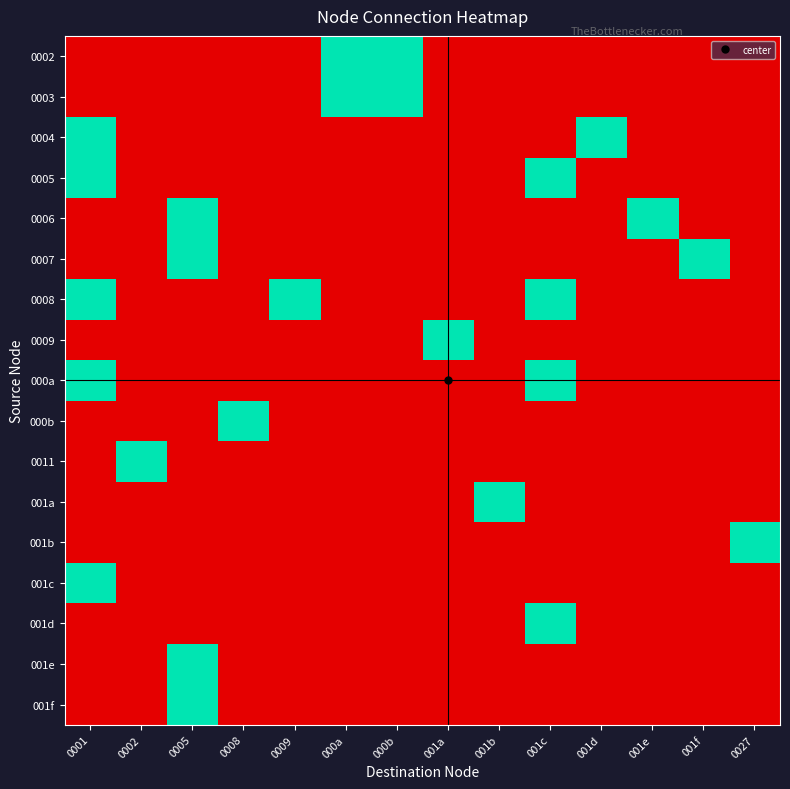

Reading left to right, transcribe all the data shown in this chart.

0002: 0001=0	0002=0	0005=0	0008=0	0009=0	000a=1	000b=1	001a=0	001b=0	001c=0	001d=0	001e=0	001f=0	0027=0
0003: 0001=0	0002=0	0005=0	0008=0	0009=0	000a=1	000b=1	001a=0	001b=0	001c=0	001d=0	001e=0	001f=0	0027=0
0004: 0001=1	0002=0	0005=0	0008=0	0009=0	000a=0	000b=0	001a=0	001b=0	001c=0	001d=1	001e=0	001f=0	0027=0
0005: 0001=1	0002=0	0005=0	0008=0	0009=0	000a=0	000b=0	001a=0	001b=0	001c=1	001d=0	001e=0	001f=0	0027=0
0006: 0001=0	0002=0	0005=1	0008=0	0009=0	000a=0	000b=0	001a=0	001b=0	001c=0	001d=0	001e=1	001f=0	0027=0
0007: 0001=0	0002=0	0005=1	0008=0	0009=0	000a=0	000b=0	001a=0	001b=0	001c=0	001d=0	001e=0	001f=1	0027=0
0008: 0001=1	0002=0	0005=0	0008=0	0009=1	000a=0	000b=0	001a=0	001b=0	001c=1	001d=0	001e=0	001f=0	0027=0
0009: 0001=0	0002=0	0005=0	0008=0	0009=0	000a=0	000b=0	001a=1	001b=0	001c=0	001d=0	001e=0	001f=0	0027=0
000a: 0001=1	0002=0	0005=0	0008=0	0009=0	000a=0	000b=0	001a=0	001b=0	001c=1	001d=0	001e=0	001f=0	0027=0
000b: 0001=0	0002=0	0005=0	0008=1	0009=0	000a=0	000b=0	001a=0	001b=0	001c=0	001d=0	001e=0	001f=0	0027=0
0011: 0001=0	0002=1	0005=0	0008=0	0009=0	000a=0	000b=0	001a=0	001b=0	001c=0	001d=0	001e=0	001f=0	0027=0
001a: 0001=0	0002=0	0005=0	0008=0	0009=0	000a=0	000b=0	001a=0	001b=1	001c=0	001d=0	001e=0	001f=0	0027=0
001b: 0001=0	0002=0	0005=0	0008=0	0009=0	000a=0	000b=0	001a=0	001b=0	001c=0	001d=0	001e=0	001f=0	0027=1
001c: 0001=1	0002=0	0005=0	0008=0	0009=0	000a=0	000b=0	001a=0	001b=0	001c=0	001d=0	001e=0	001f=0	0027=0
001d: 0001=0	0002=0	0005=0	0008=0	0009=0	000a=0	000b=0	001a=0	001b=0	001c=1	001d=0	001e=0	001f=0	0027=0
001e: 0001=0	0002=0	0005=1	0008=0	0009=0	000a=0	000b=0	001a=0	001b=0	001c=0	001d=0	001e=0	001f=0	0027=0
001f: 0001=0	0002=0	0005=1	0008=0	0009=0	000a=0	000b=0	001a=0	001b=0	001c=0	001d=0	001e=0	001f=0	0027=0